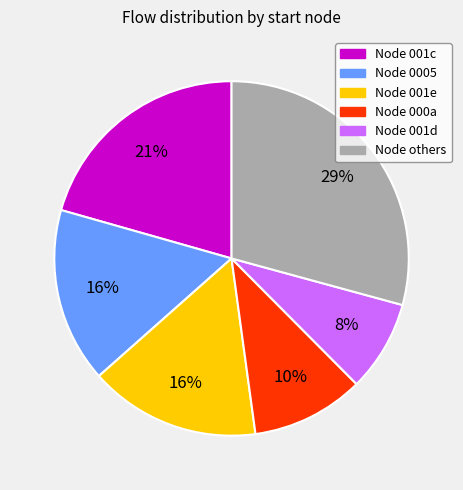

Is there any slice that represents more than half of the pie?

No